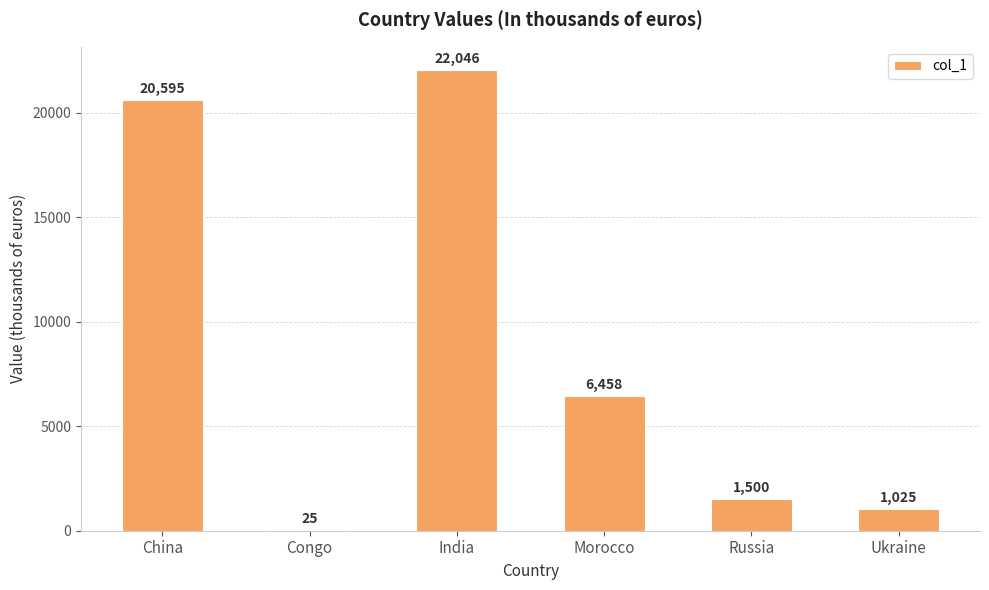

What value does the data have at Ukraine?

1025